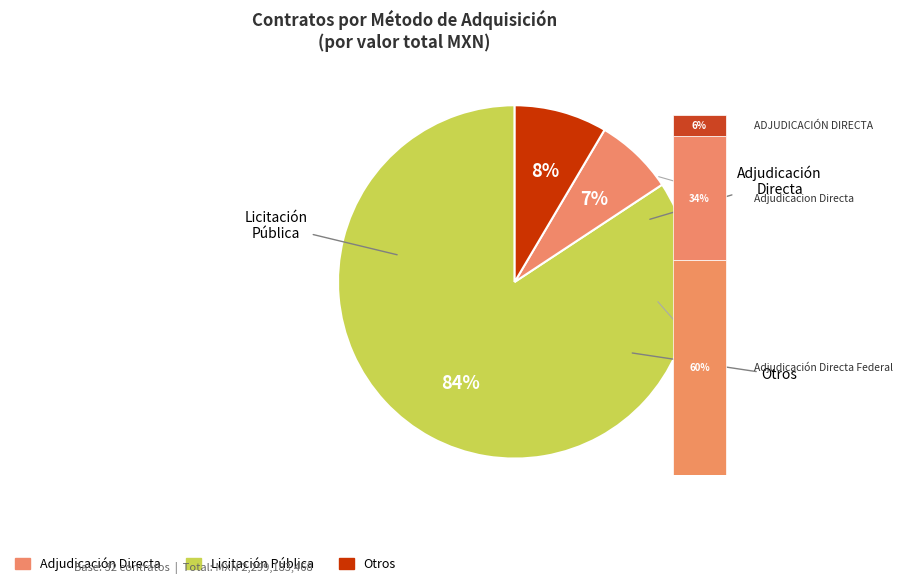

Is the sum of 7 and OTROS greater than half?

No